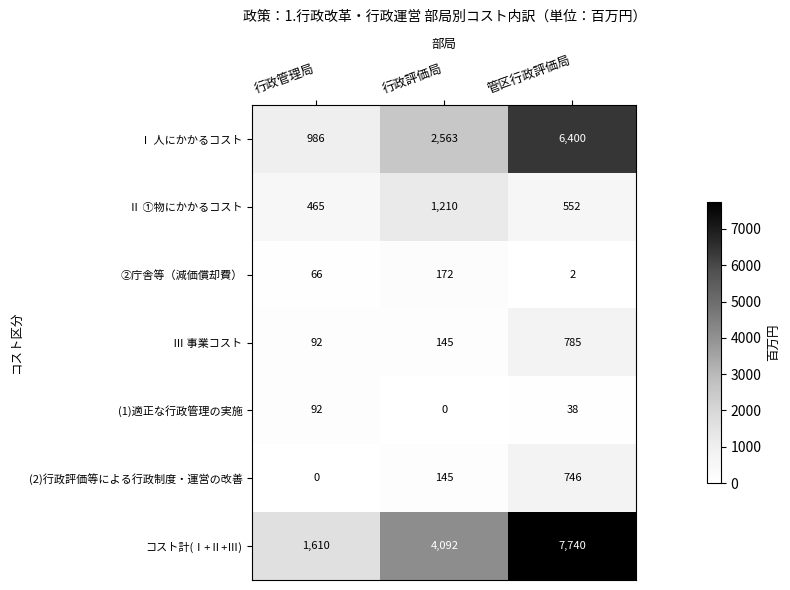

The value of (2)行政評価等による行政制度・運営の改善 at 行政管理局 is 0. True or false?

True